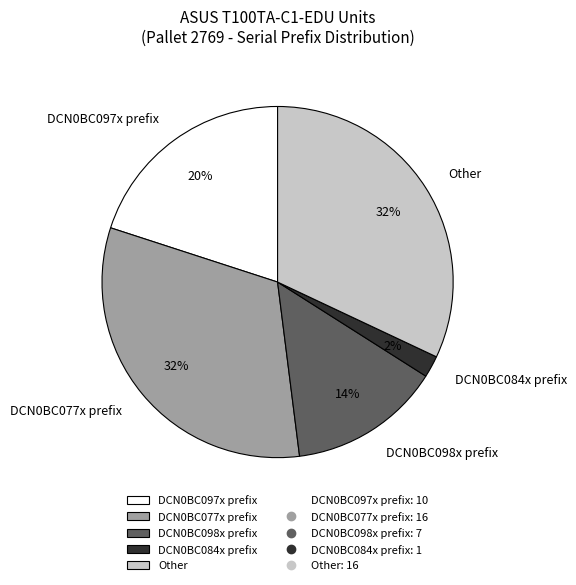

What percentage is the DCN0BC098x prefix slice, to the nearest percent?

14%